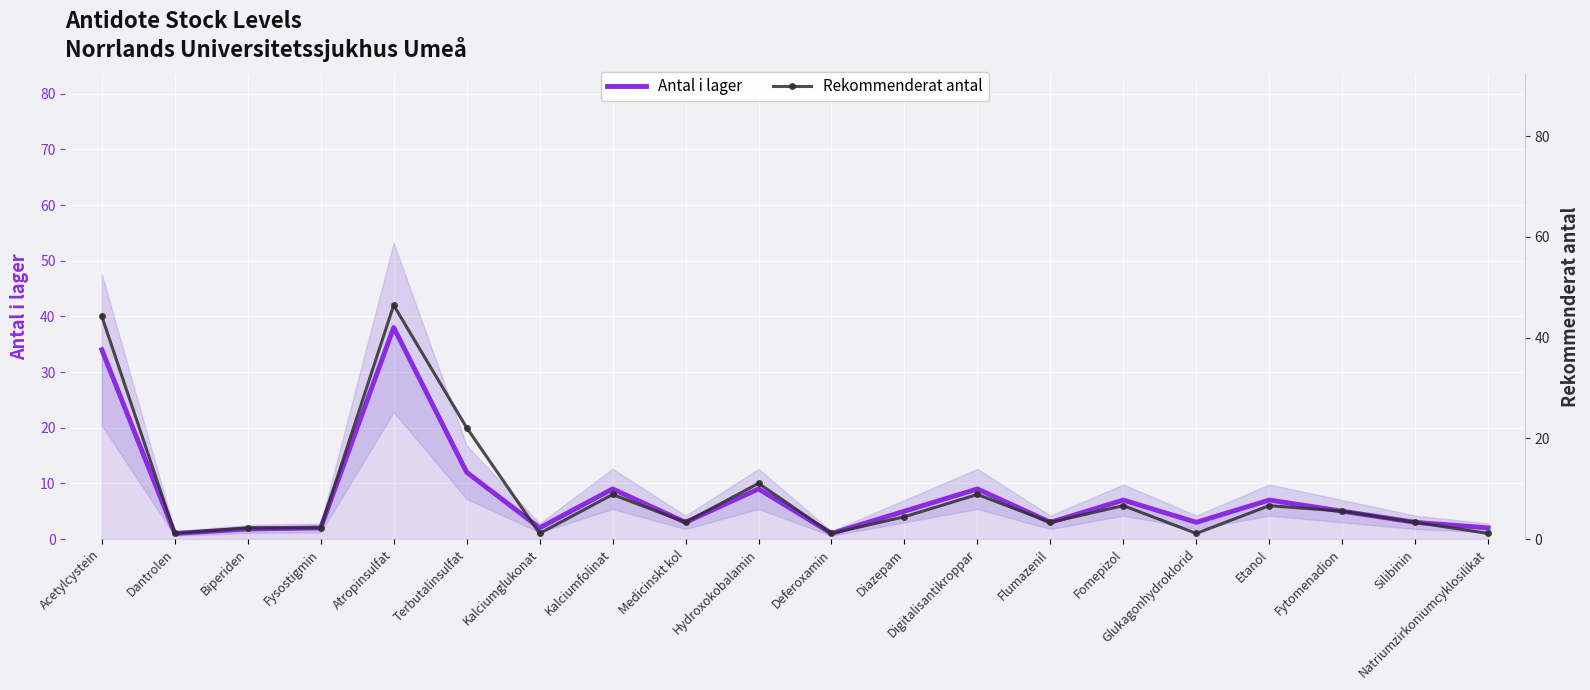

At how many categories does at least one series exceed 36?

2